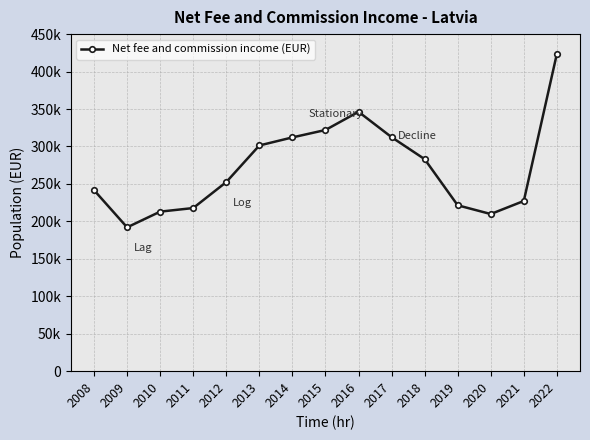

Reading left to right, list all the values displayed in this chart.

241640	192004	212990	217780	252473	301323	312094	321986	346291	312424	283075	221461	209800	227224	423634